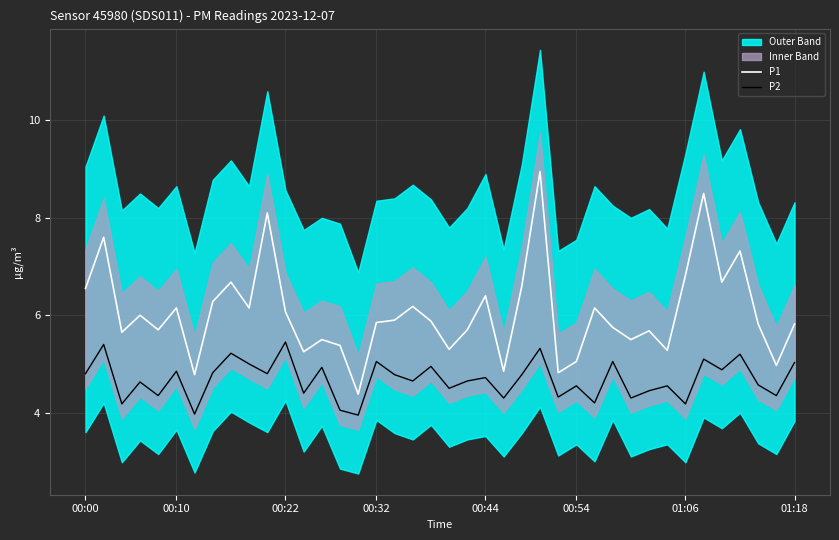

What is the sum of the P1 values at 35 and 20?

12.0